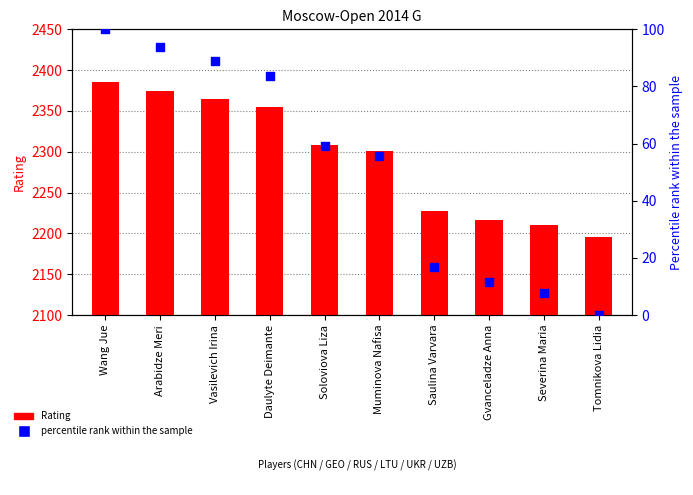

Which series contains the highest Y value?

Rating